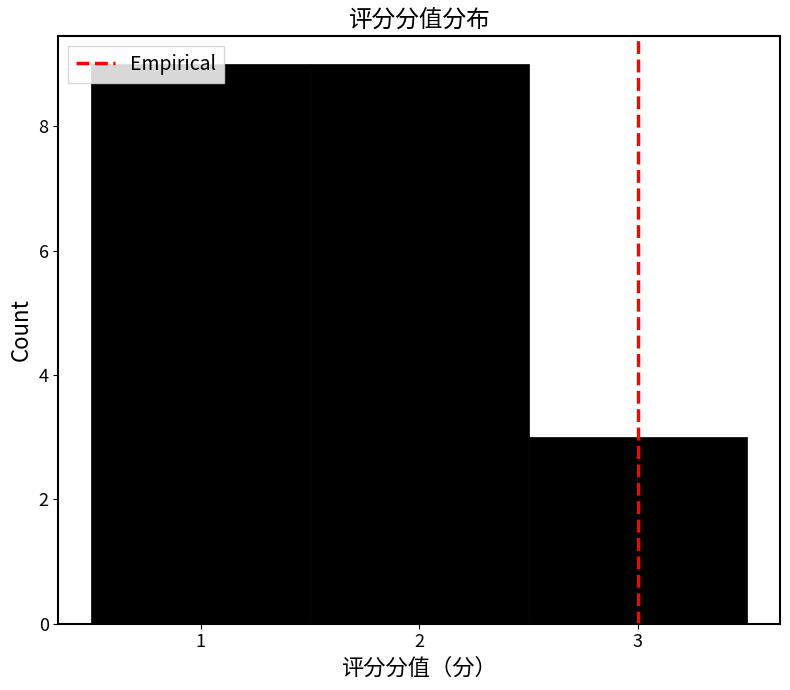

How tall is the bar that spans 1.5 to 2.5 on the x-axis? The values are not printed on the chart, so give them approximately, as read against the axis.

9